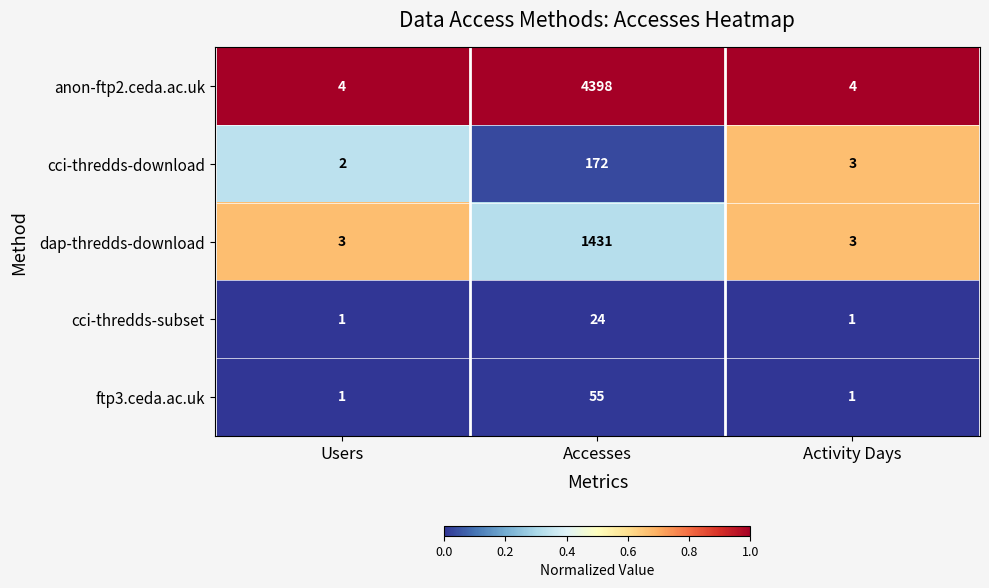

The cci-thredds-subset series shows 1 at Users. True or false?

True